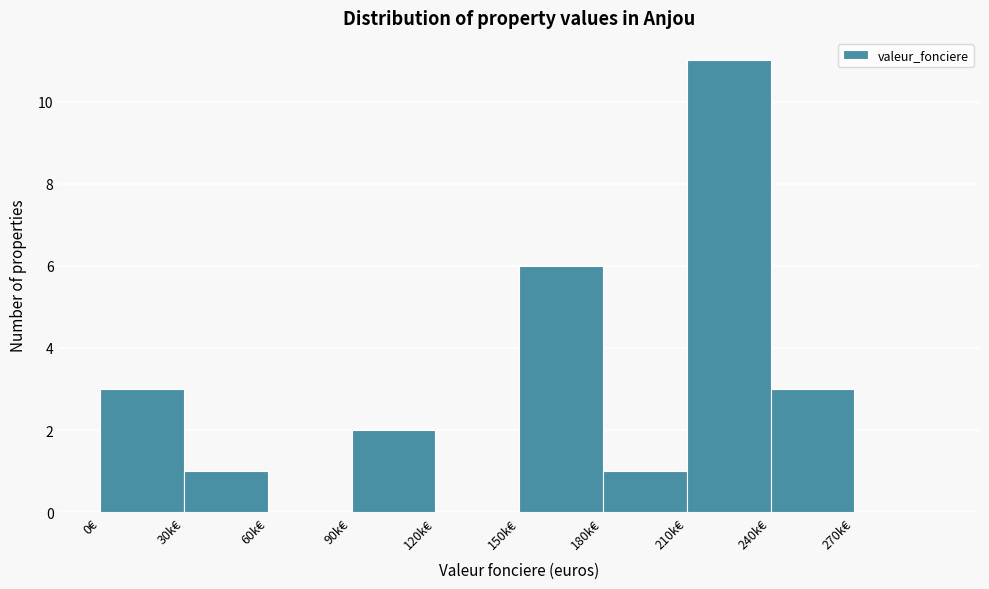

Reading right to left, transcribe all the data shown in this chart.

270k€=0	240k€=3	210k€=11	180k€=1	150k€=6	120k€=0	90k€=2	60k€=0	30k€=1	0€=3